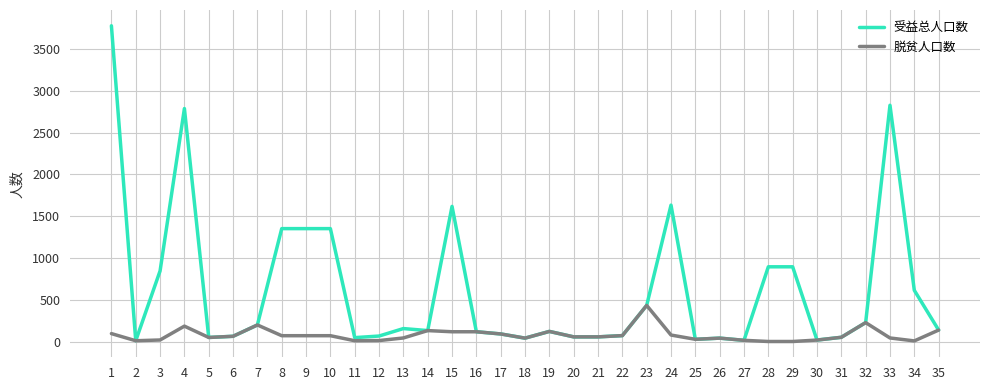

Where is the first local maximum for 受益总人口数?

4